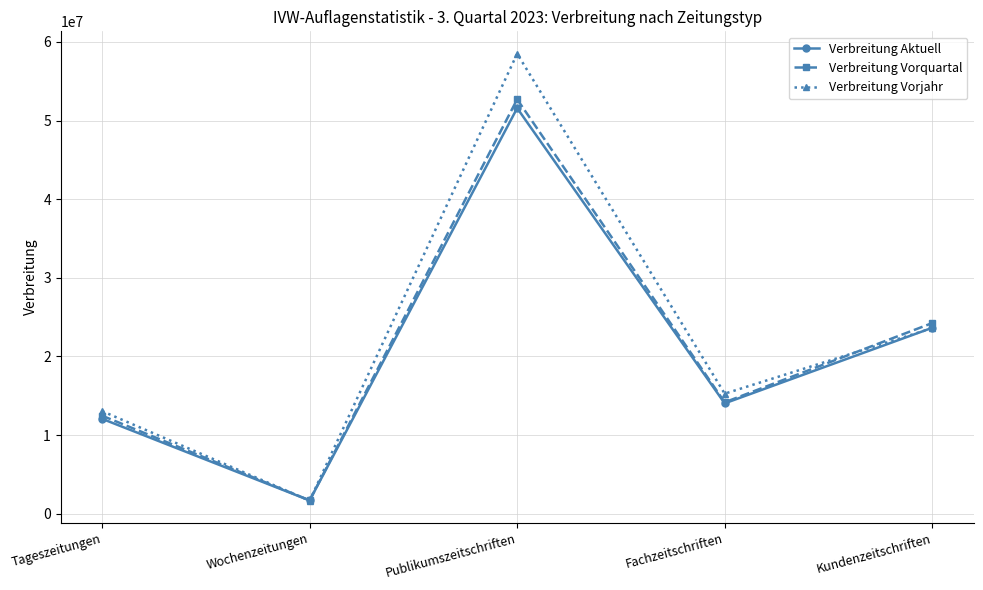

At which category does Verbreitung Vorjahr reach its first local peak?

Publikumszeitschriften